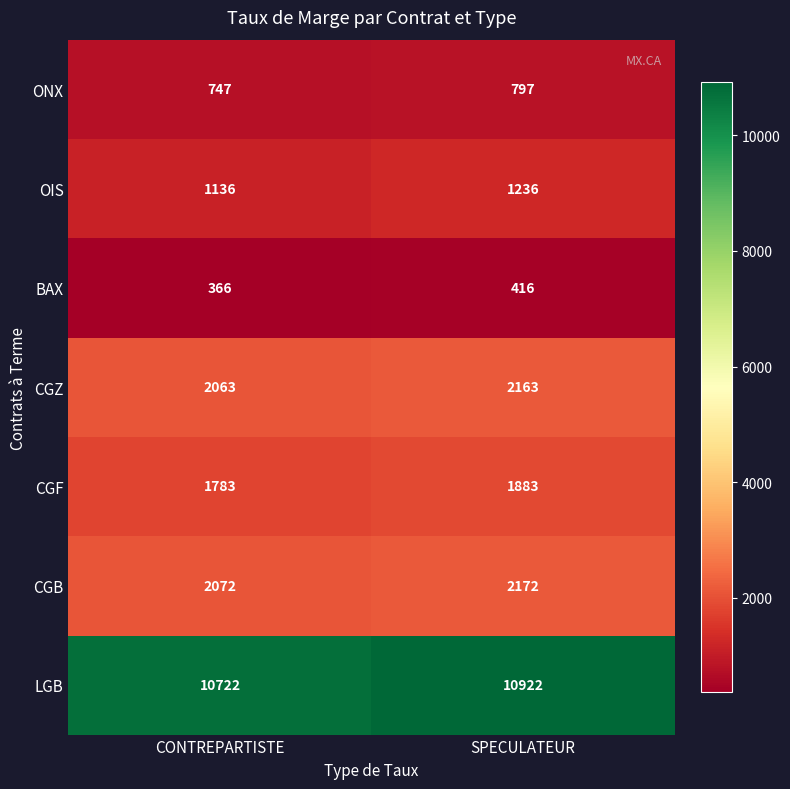

What is the approximate value of CGZ at CONTREPARTISTE?

2063